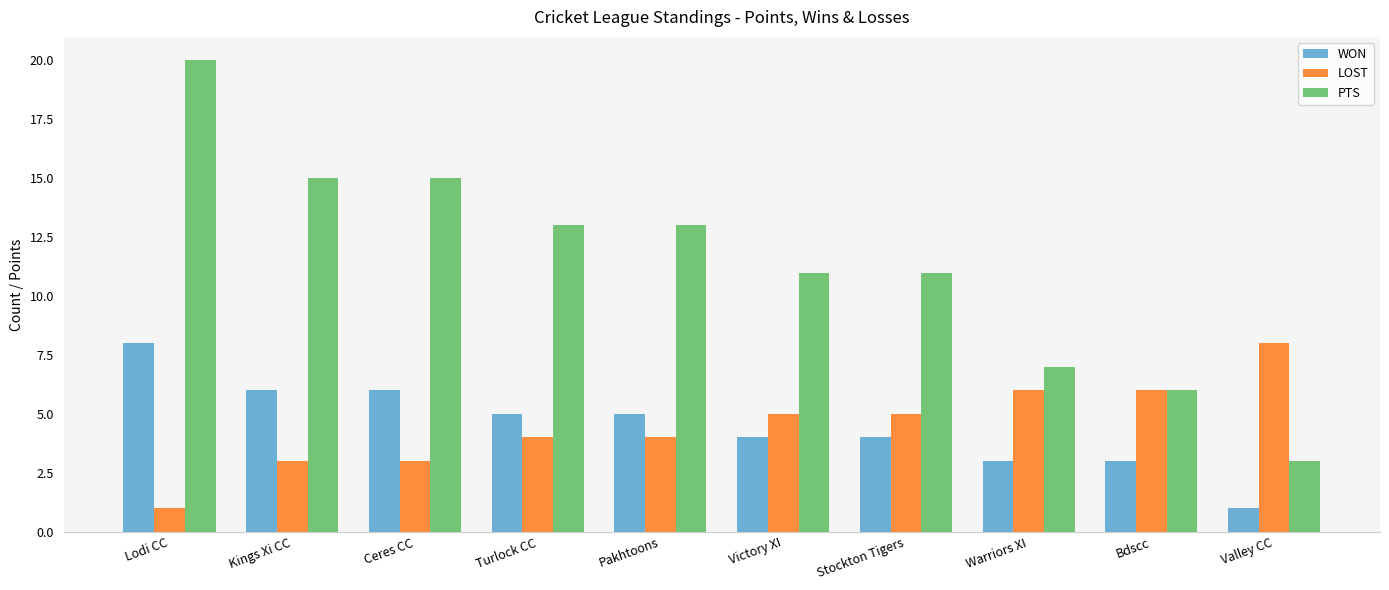

Rank the series at Kings Xi CC from highest to lowest value.

PTS, WON, LOST